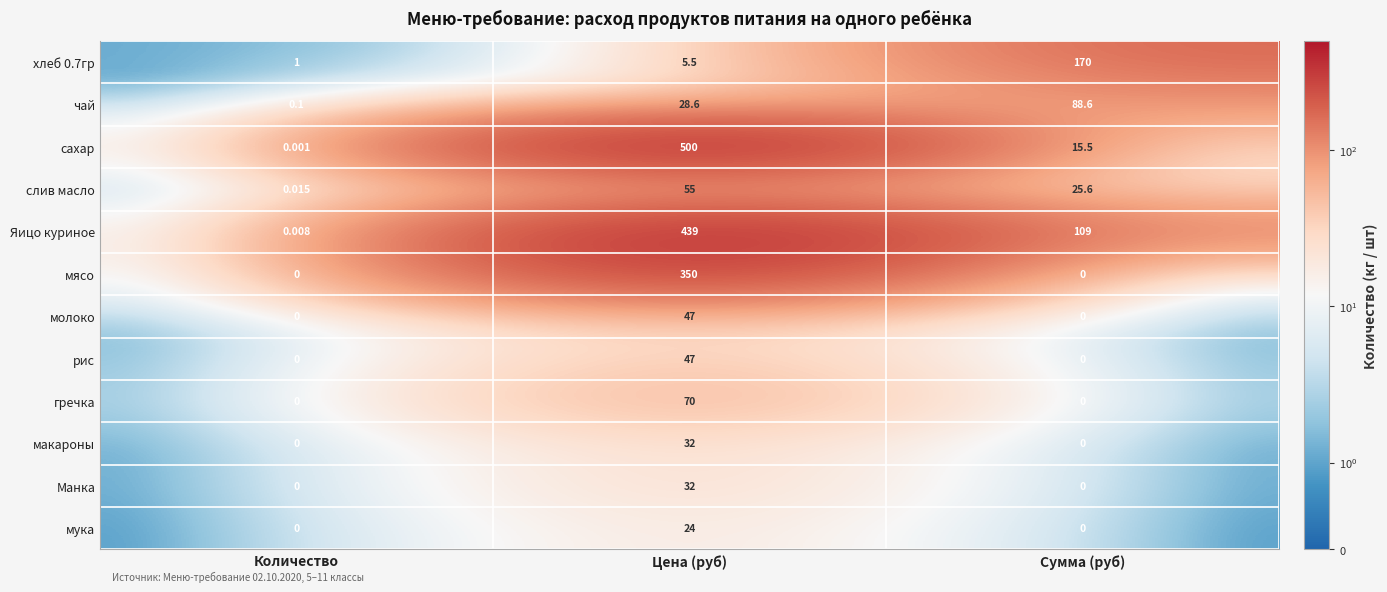

What is the difference between the highest and lowest values at Цена (руб)?

494.5